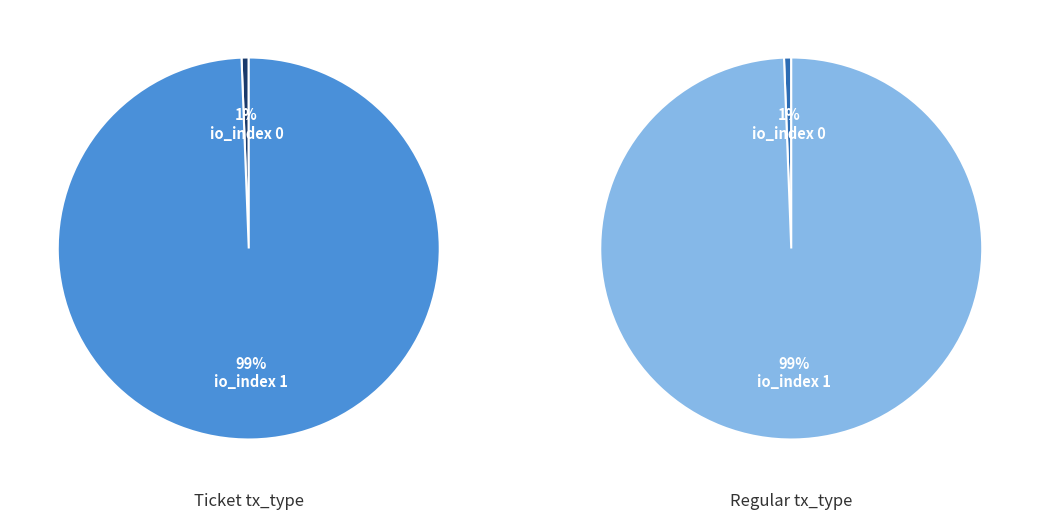

How many slices are in this pie chart?

2